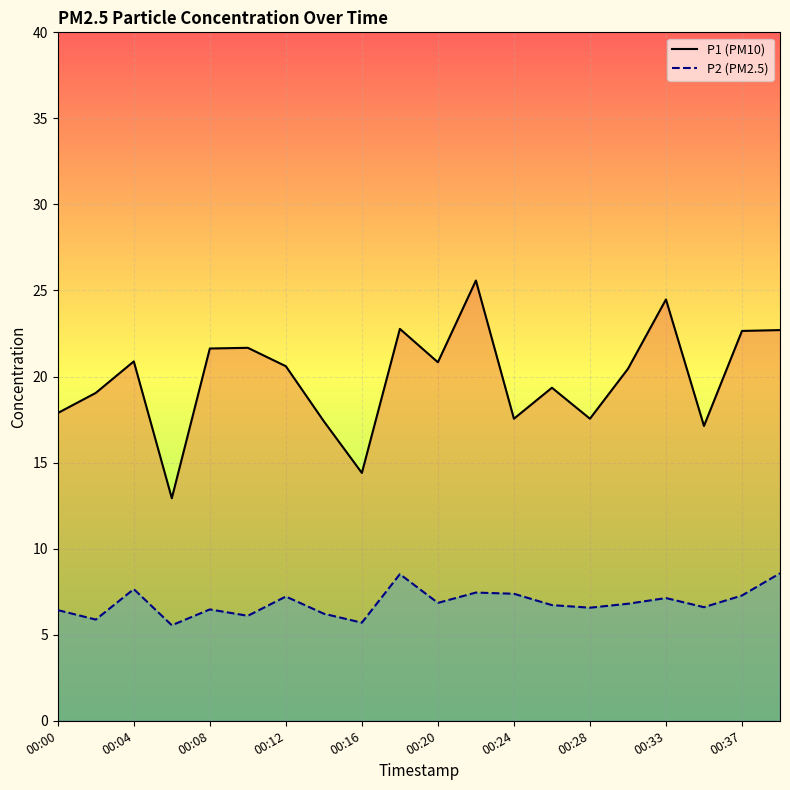

Rank the series at 00:28 from lowest to highest value.

P2, P1